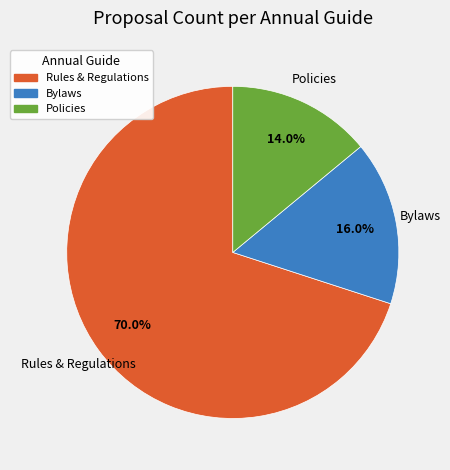

Rank the categories by value from highest to lowest.

Rules & Regulations, Bylaws, Policies